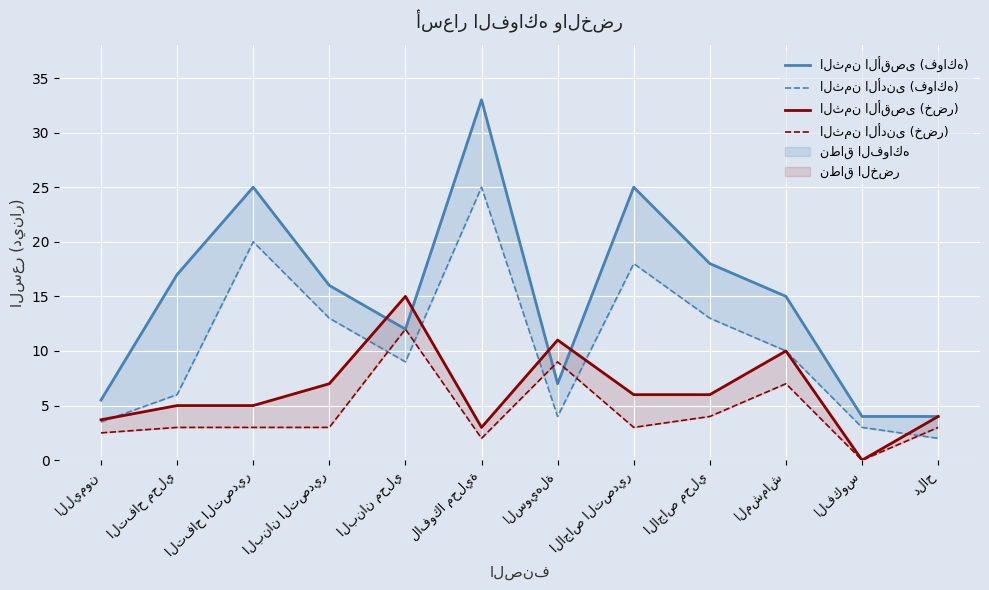

How many categories are shown in the chart?

12